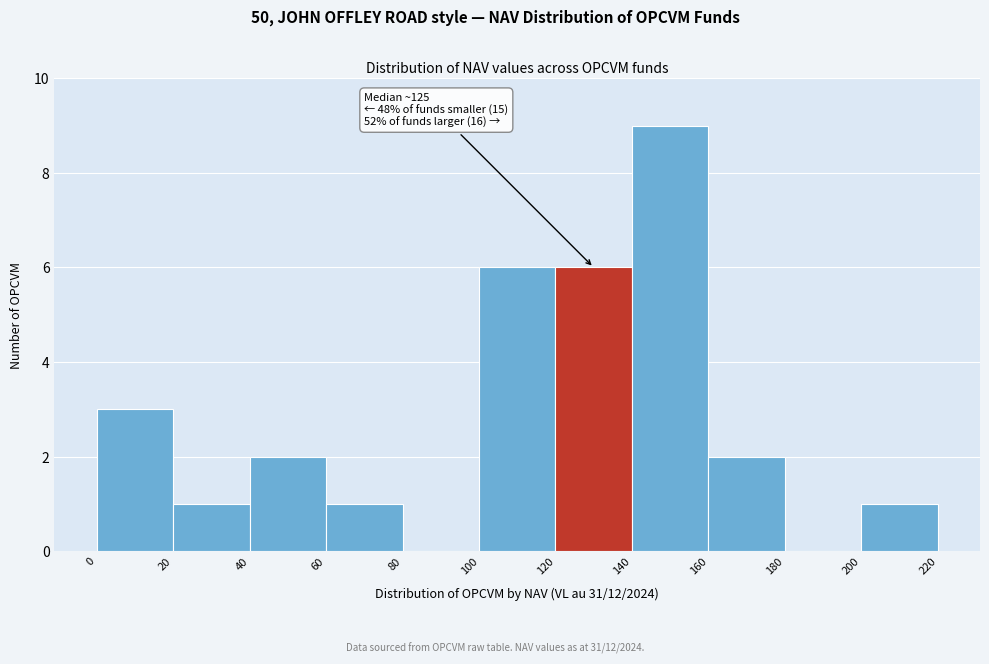

Over which range of the x-axis is the bar tallest?

140 to 160